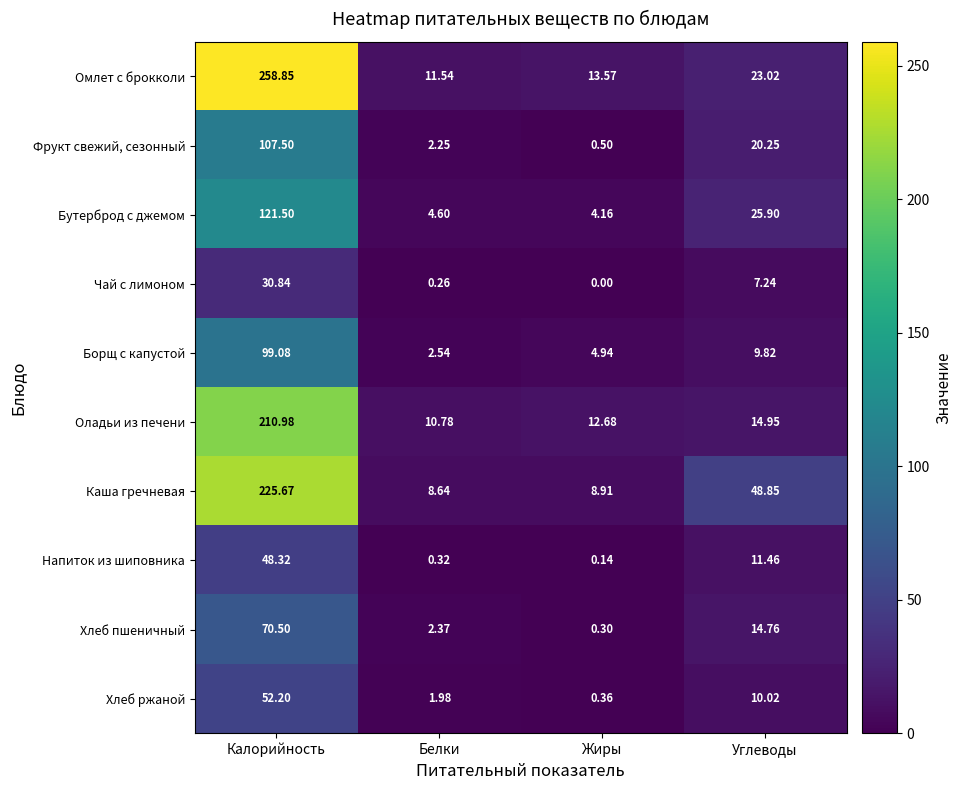

At which label does Фрукт свежий, сезонный reach its peak?

Калорийность